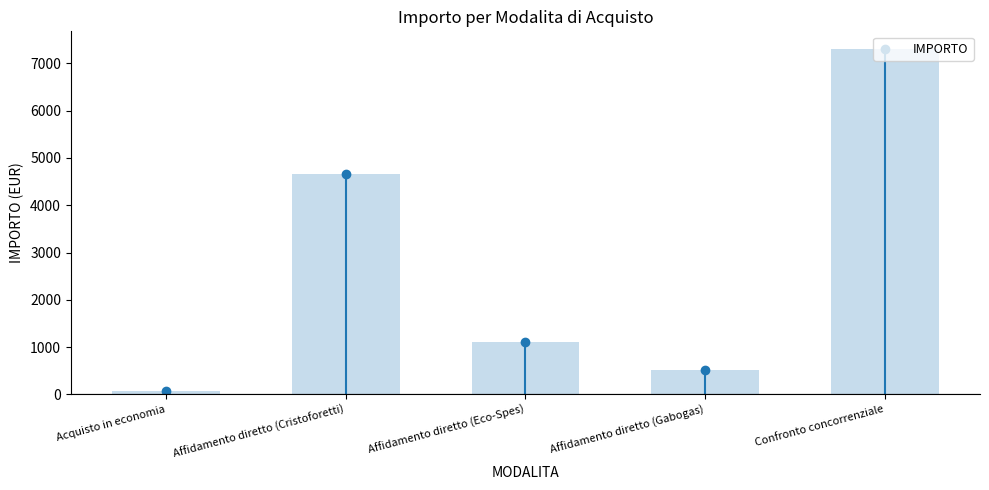

At which label is the value closest to 3690?

Affidamento diretto (Cristoforetti)